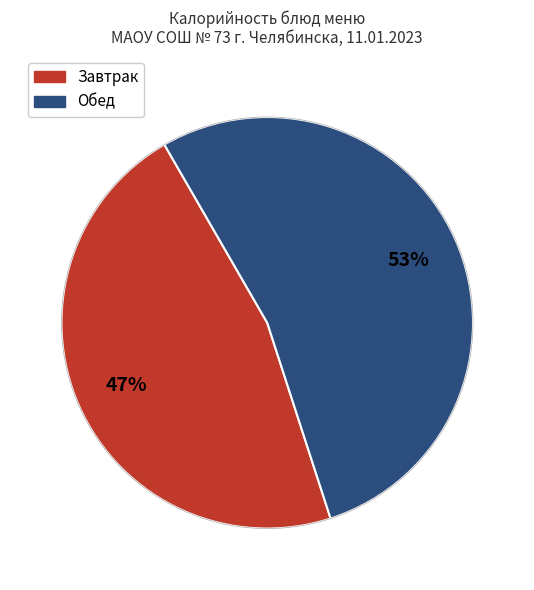

Is there any slice that represents more than half of the pie?

Yes